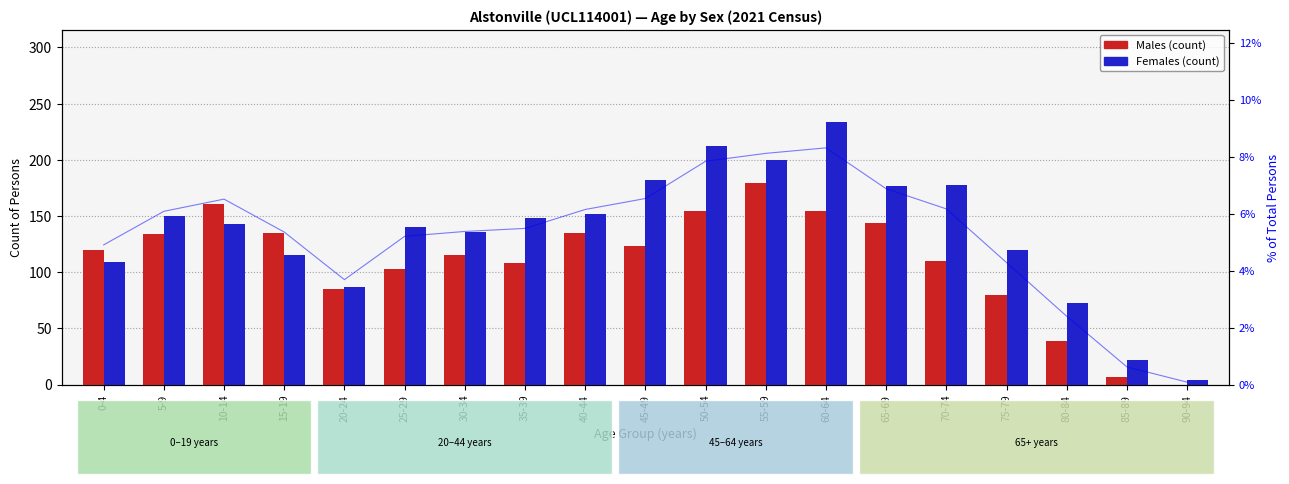

Which label corresponds to the smallest value in the chart?

90-94